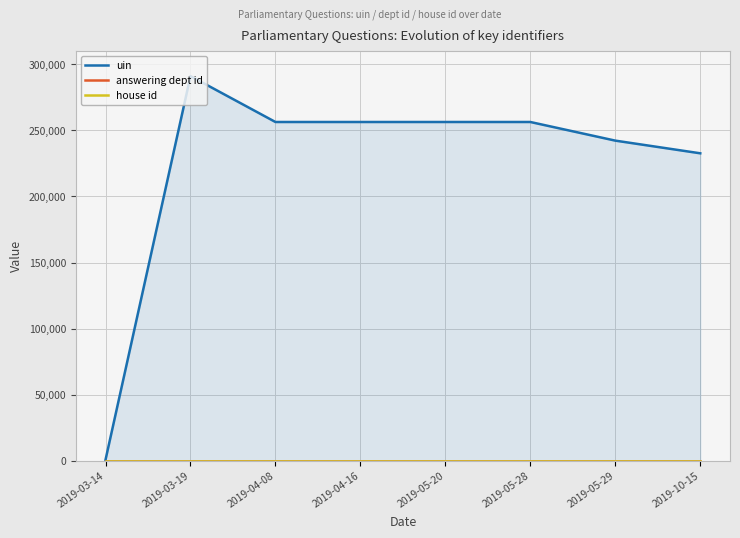

Which series has the largest total across all categories?

uin